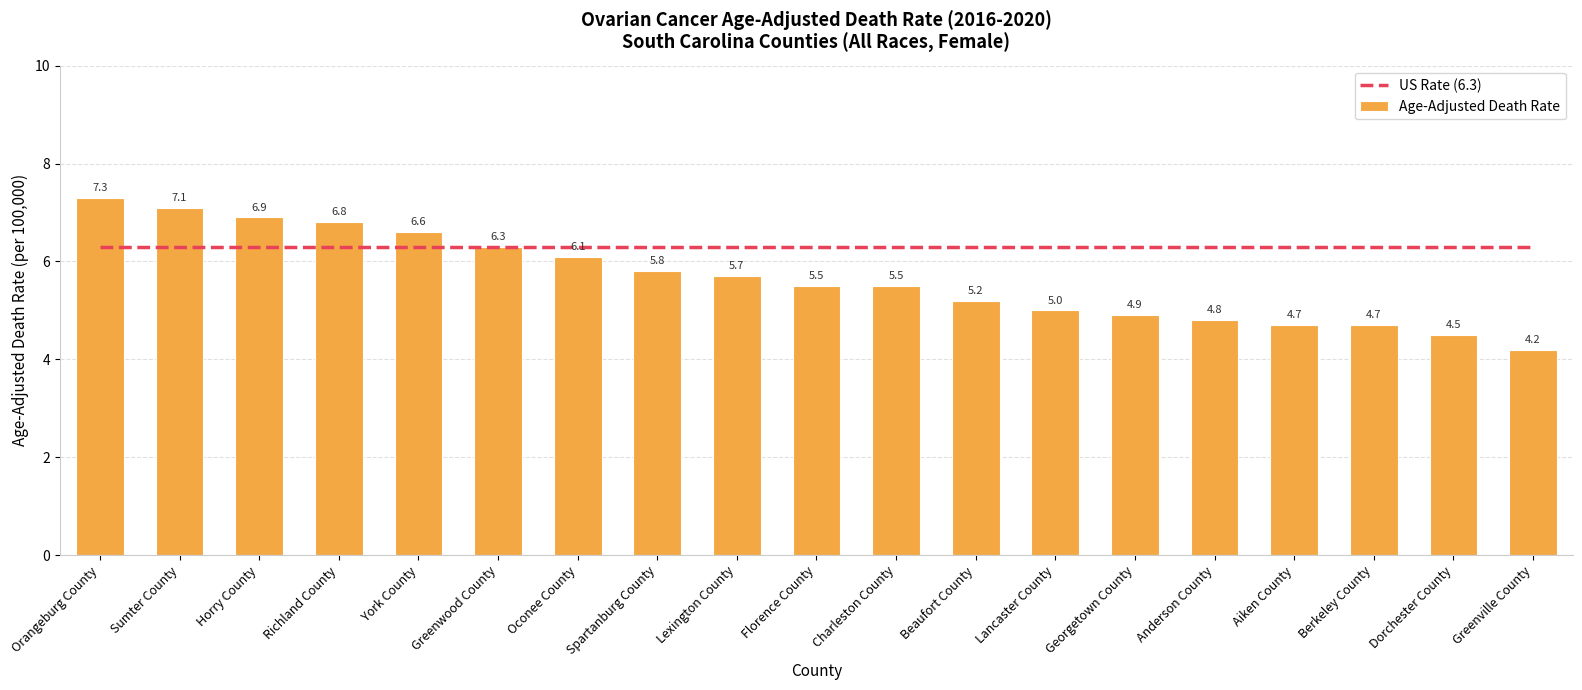

Rank the series by their maximum value, from lowest to highest.

US Rate (6.3), Age-Adjusted Death Rate